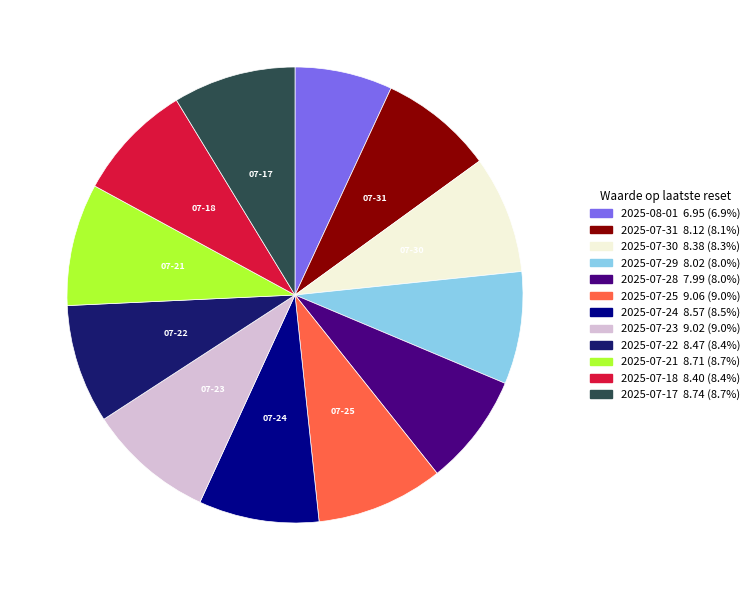

How many segments does this pie chart have?

12